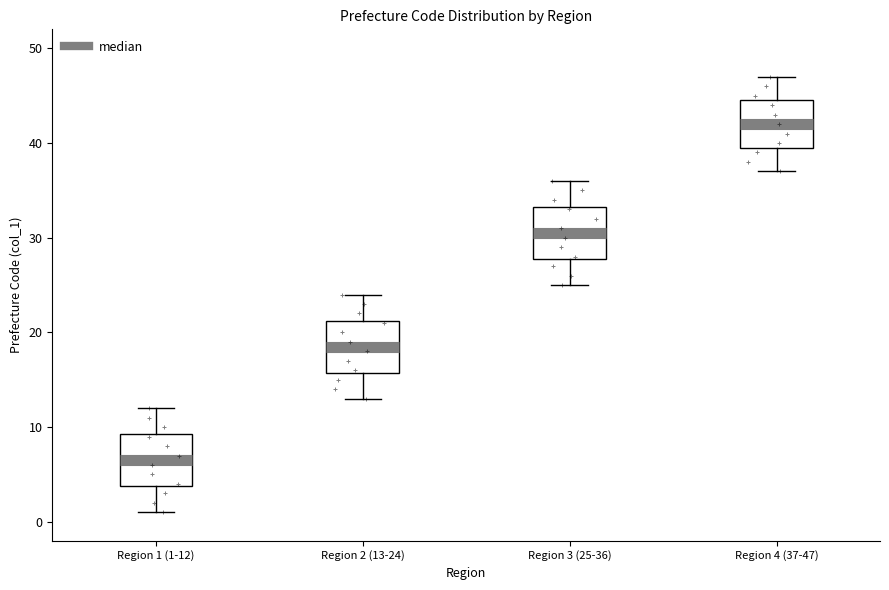

Reading left to right, read every box against the y-axis: the position of its median line, the range the box covers, and the ends of its whiskers. The values are not printed on the chart, so give them approximately, as read against the axis.

Region 1 (1-12): median 7, box 4 to 9, whiskers 1 to 12
Region 2 (13-24): median 19, box 16 to 21, whiskers 13 to 24
Region 3 (25-36): median 31, box 28 to 33, whiskers 25 to 36
Region 4 (37-47): median 42, box 40 to 45, whiskers 37 to 47